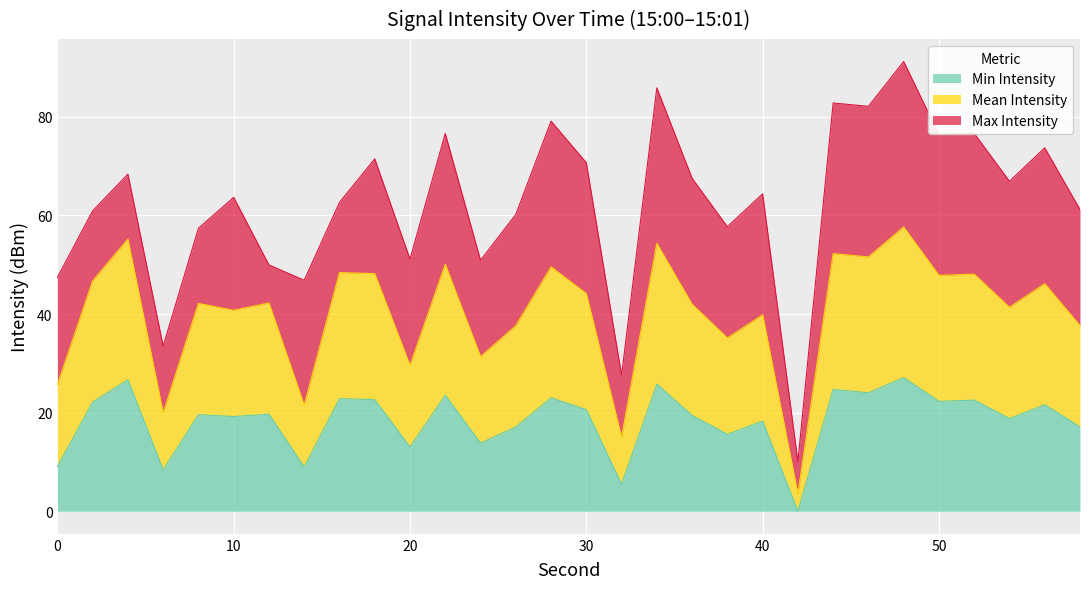

Which series has the largest total across all categories?

Mean Intensity